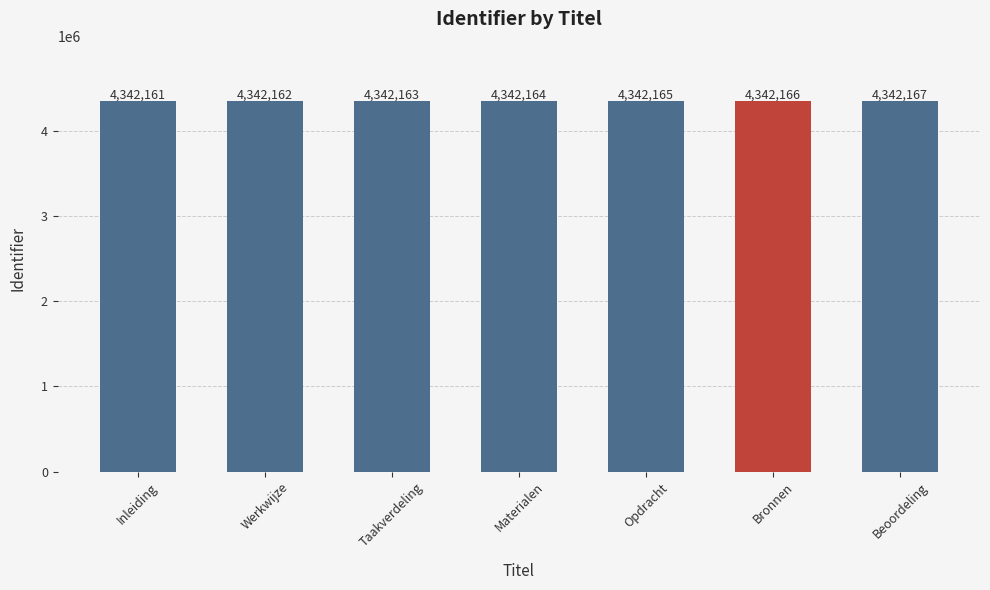

What is the difference between the maximum and second lowest values?

5